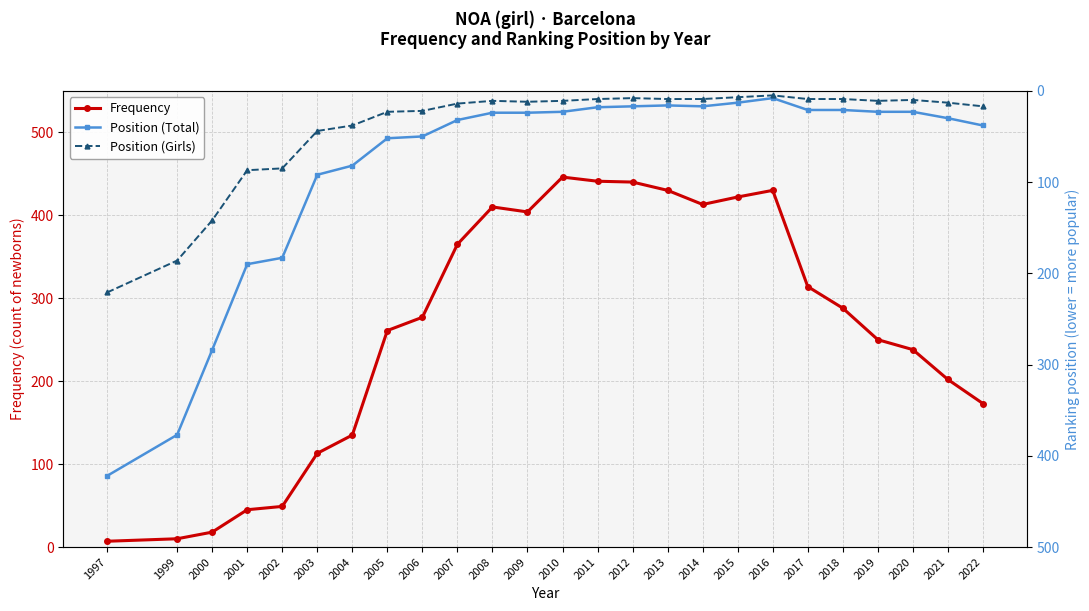

What is the maximum value shown in the chart?

446